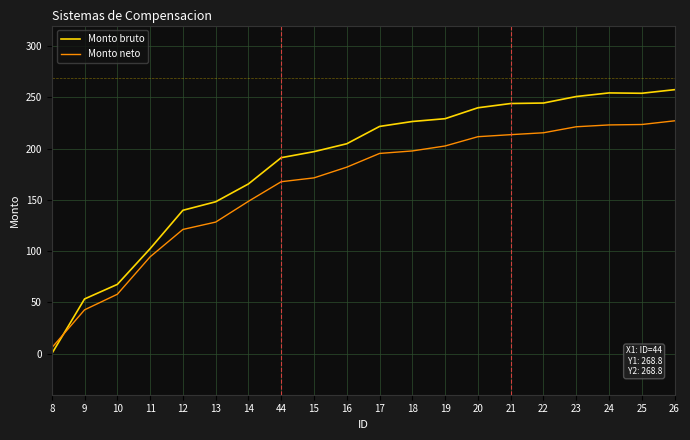

Does the chart display data point markers on the line(s)?

No